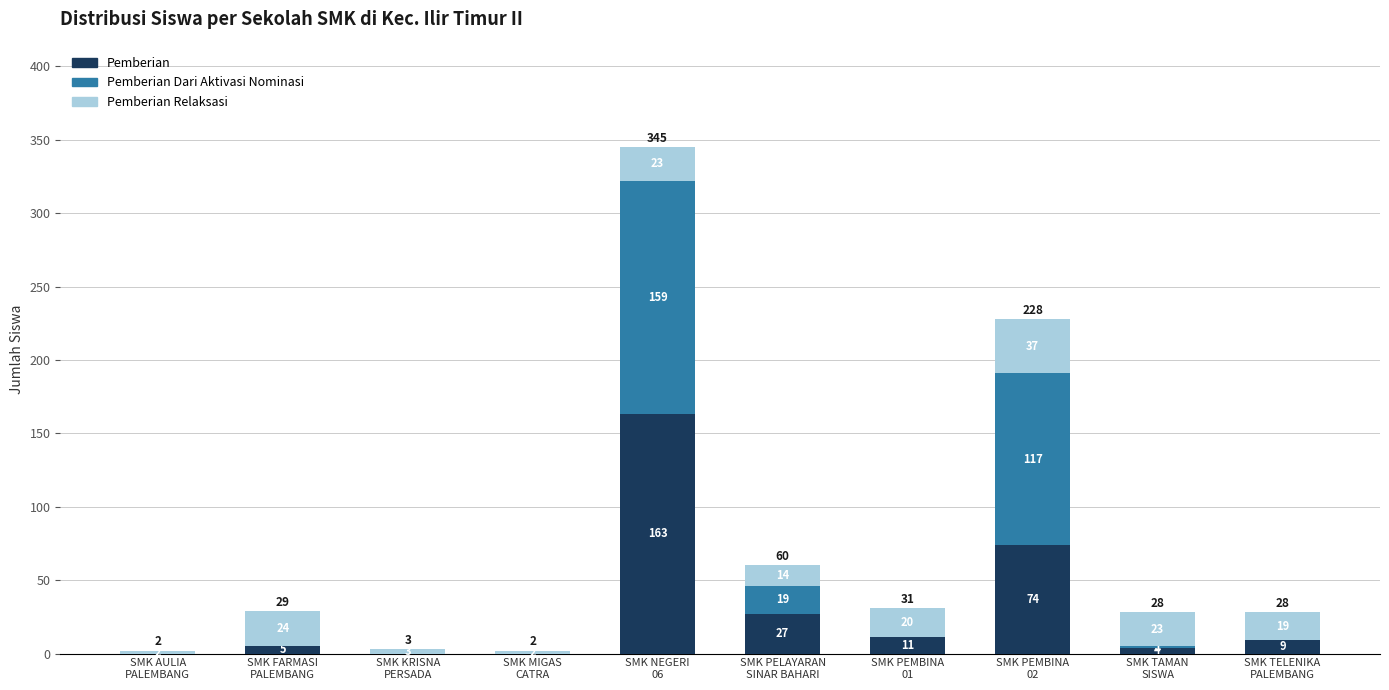

How many values in Pemberian are above zero?

7